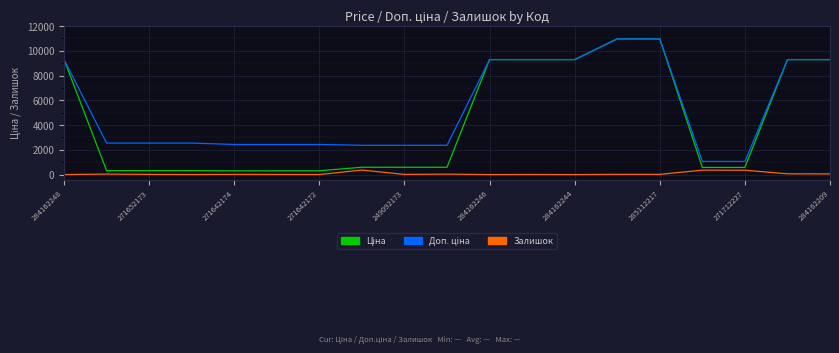

What is the maximum value shown in the chart?

10964.4